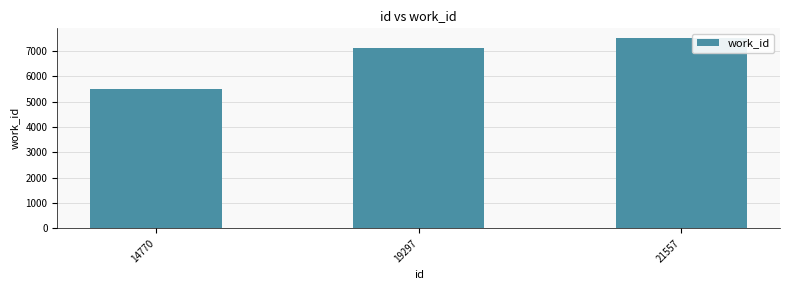

What is the difference between the maximum and second lowest values?

396